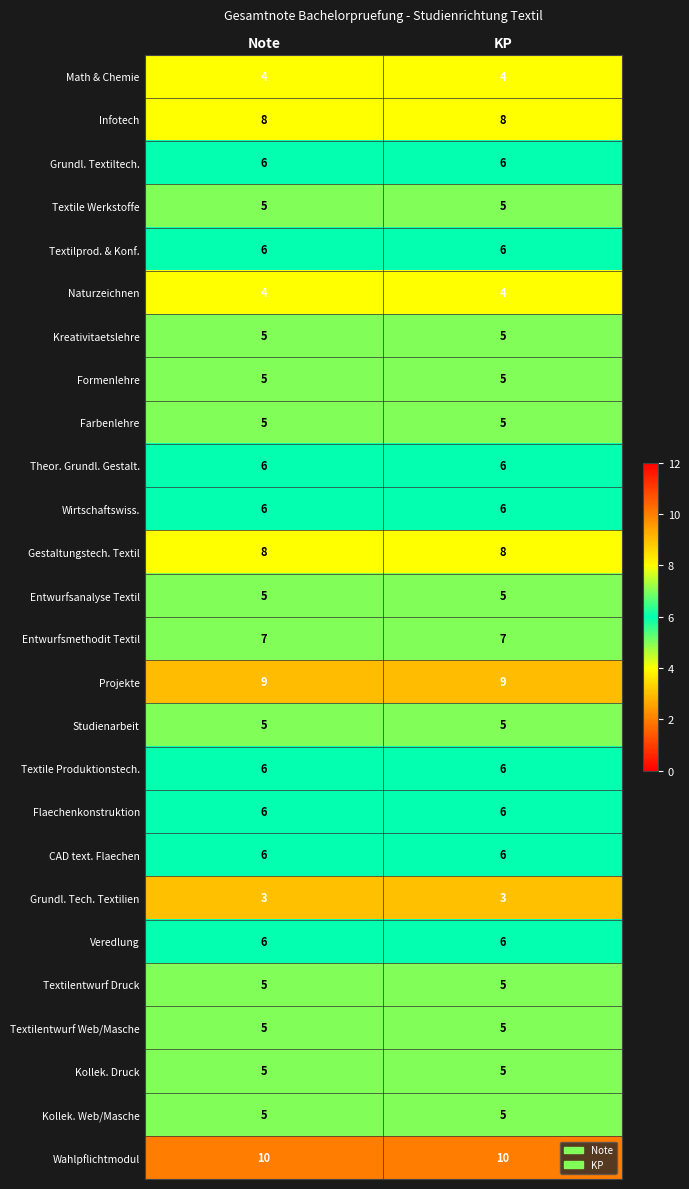

What value does the Flaechenkonstruktion series have at KP?

6